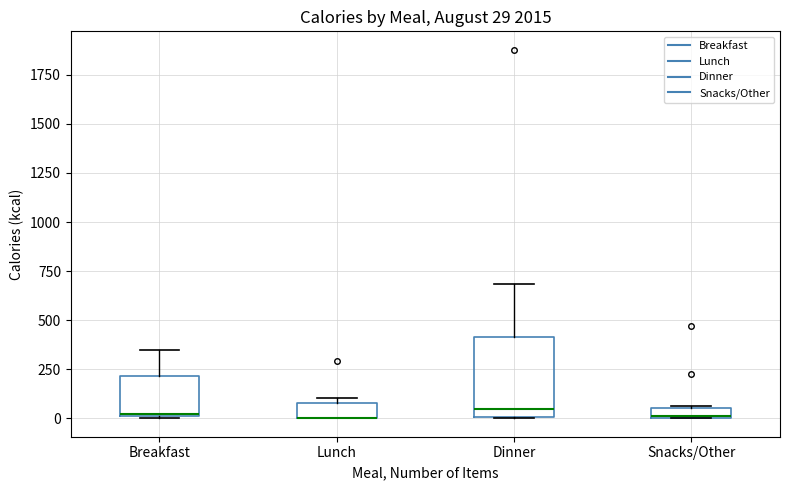

Which box is the tallest, from its lower edge to its upper edge?

Dinner